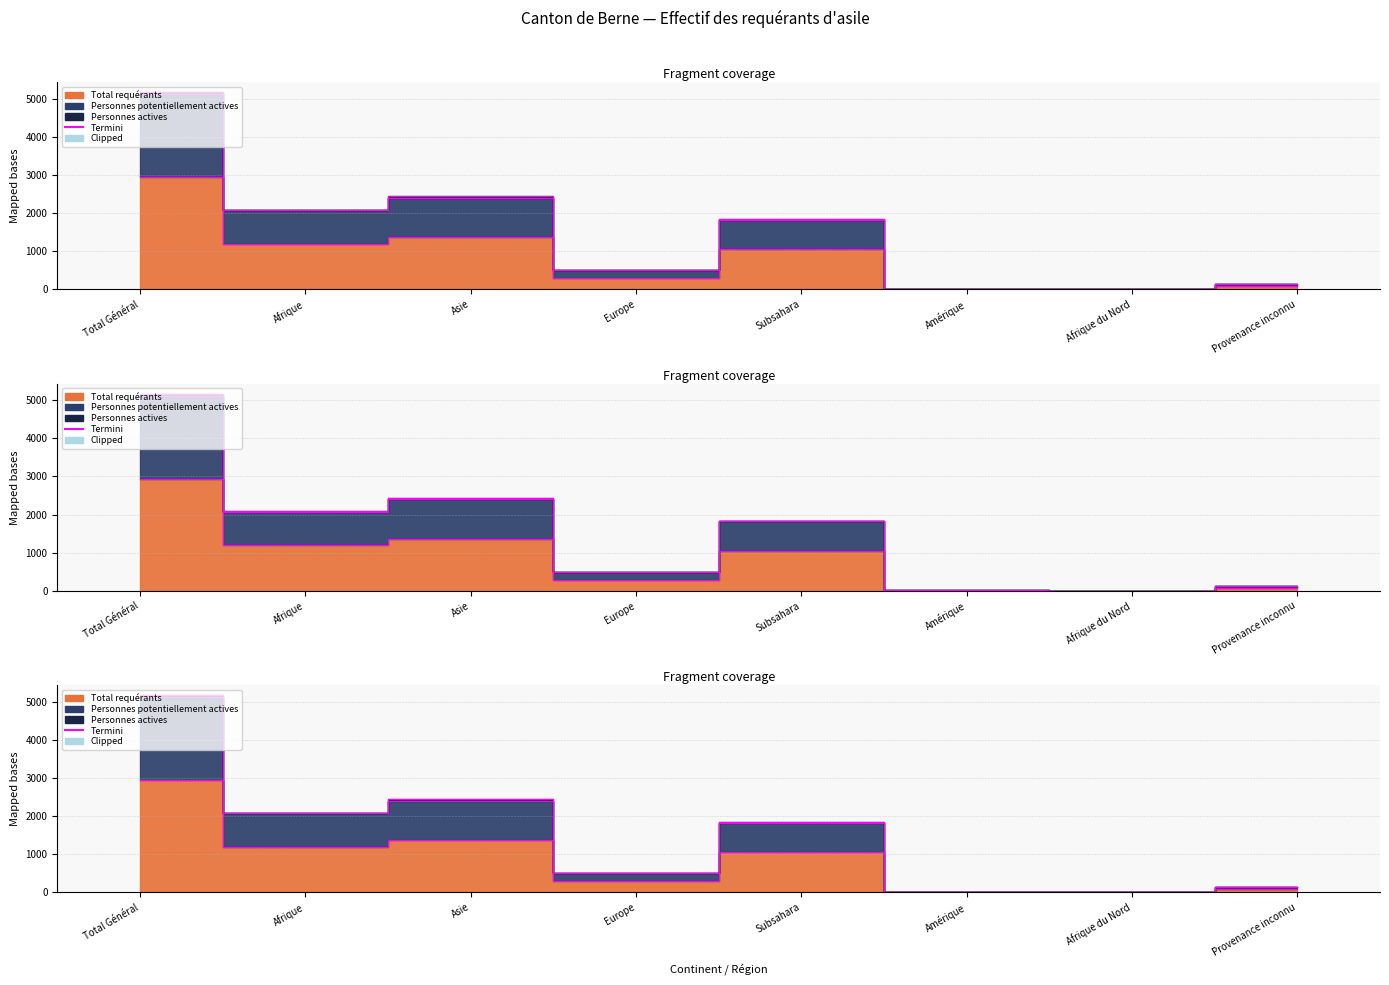

What is the maximum value shown in the chart?

5125